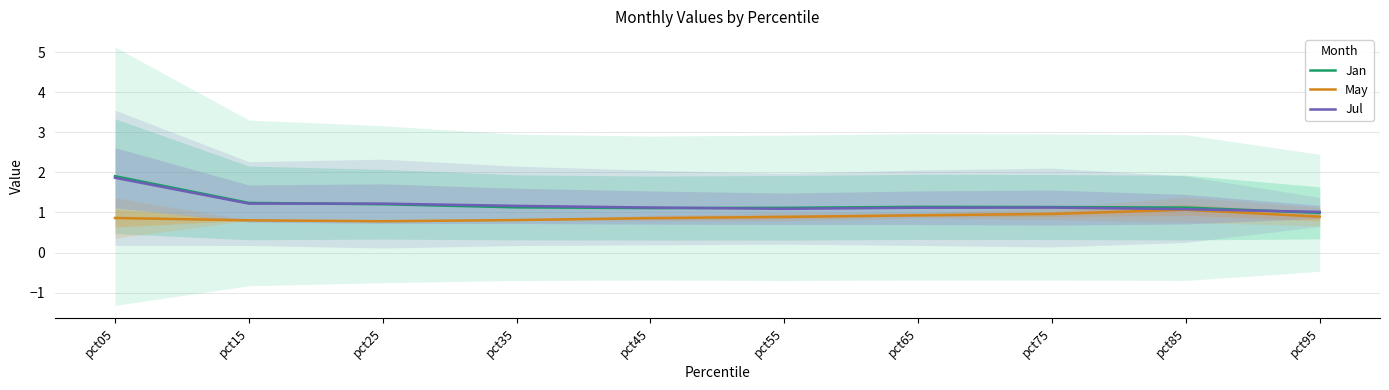

True or false: Jul has a value of 0.5 at pct15.

False